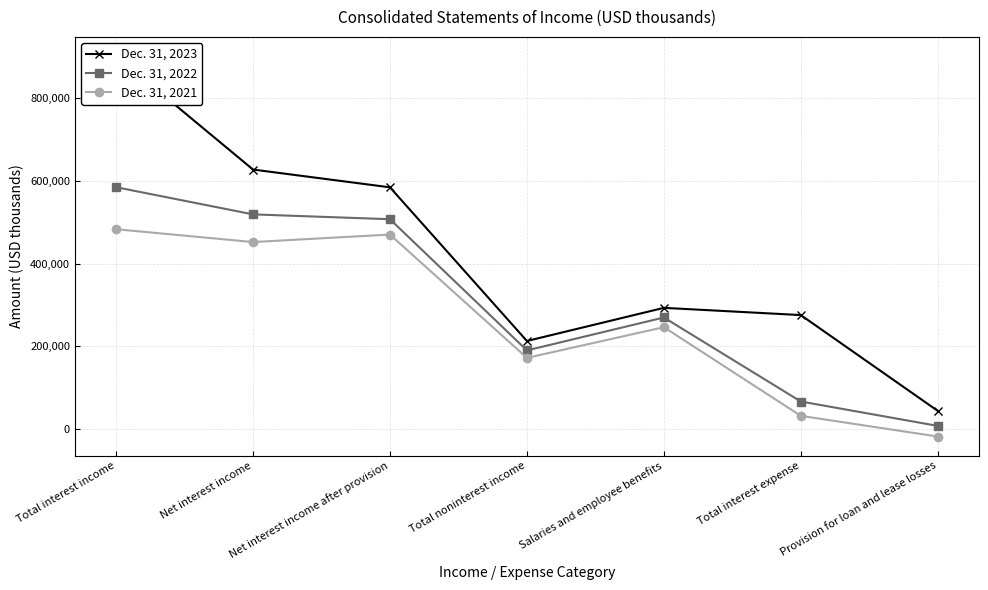

Reading right to left, list all the values displayed in this chart.

Dec. 31, 2023: Provision for loan and lease losses=43074	Total interest expense=275234	Salaries and employee benefits=292731	Total noninterest income=212422	Net interest income after provision=584663	Net interest income=627770	Total interest income=903004
Dec. 31, 2022: Provision for loan and lease losses=6731	Total interest expense=65863	Salaries and employee benefits=269368	Total noninterest income=189641	Net interest income after provision=507430	Net interest income=519143	Total interest income=585006
Dec. 31, 2021: Provision for loan and lease losses=-19024	Total interest expense=31099	Salaries and employee benefits=245924	Total noninterest income=171506	Net interest income after provision=470239	Net interest income=452118	Total interest income=483217